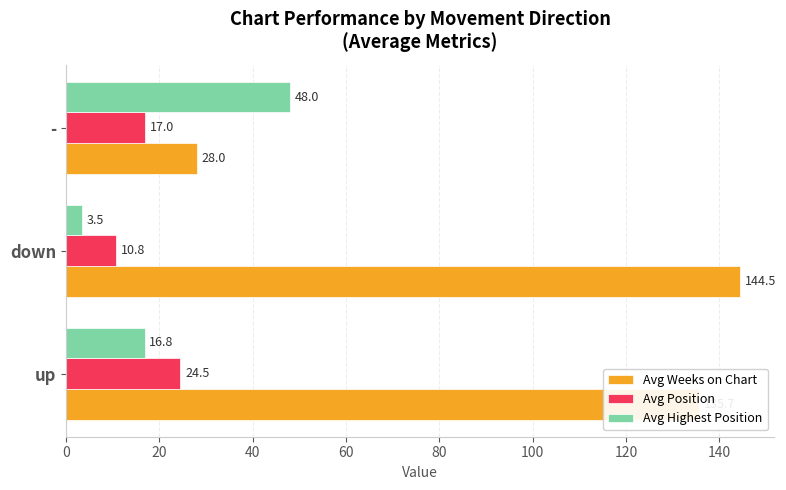

Rank the series at up from highest to lowest value.

Avg Weeks on Chart, Avg Position, Avg Highest Position